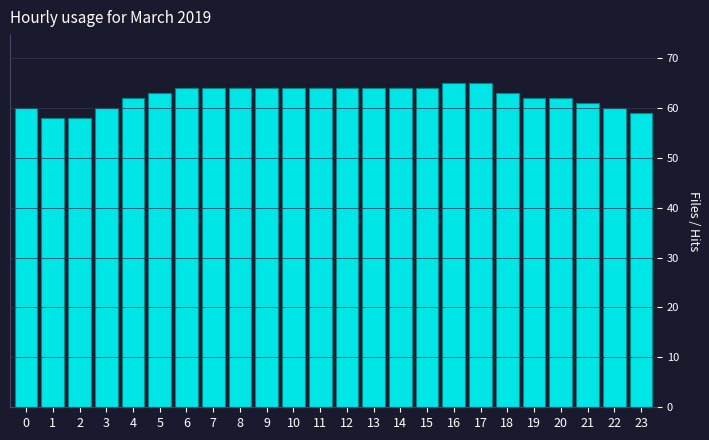

Reading right to left, what are all the values shown in this chart?

59	60	61	62	62	63	65	65	64	64	64	64	64	64	64	64	64	64	63	62	60	58	58	60